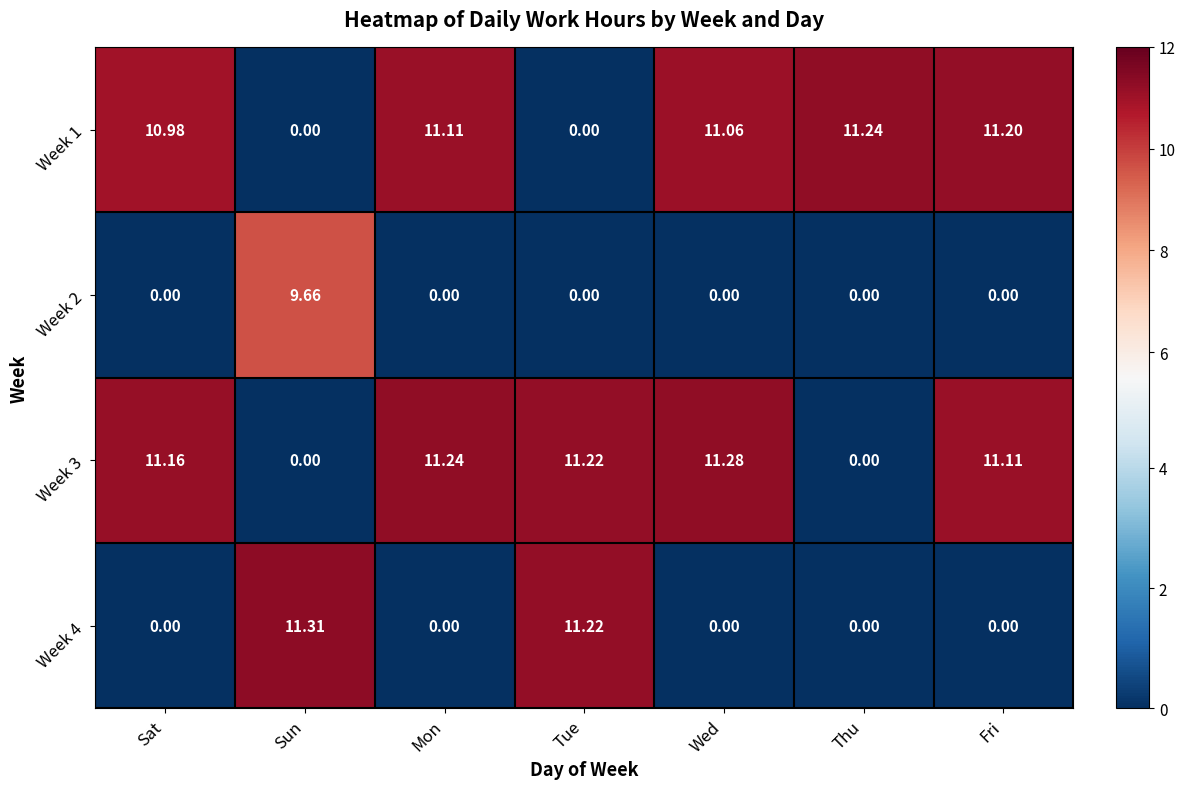

Which category has the highest value across all series?

Sun